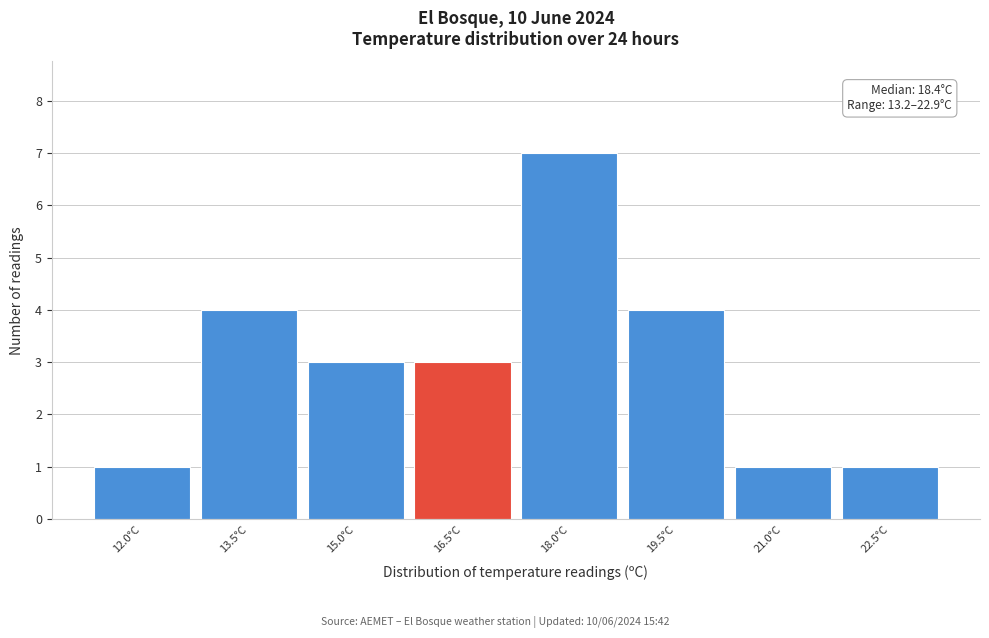

Reading right to left, what are all the values shown in this chart?

22.5°C=1	21.0°C=1	19.5°C=4	18.0°C=7	16.5°C=3	15.0°C=3	13.5°C=4	12.0°C=1